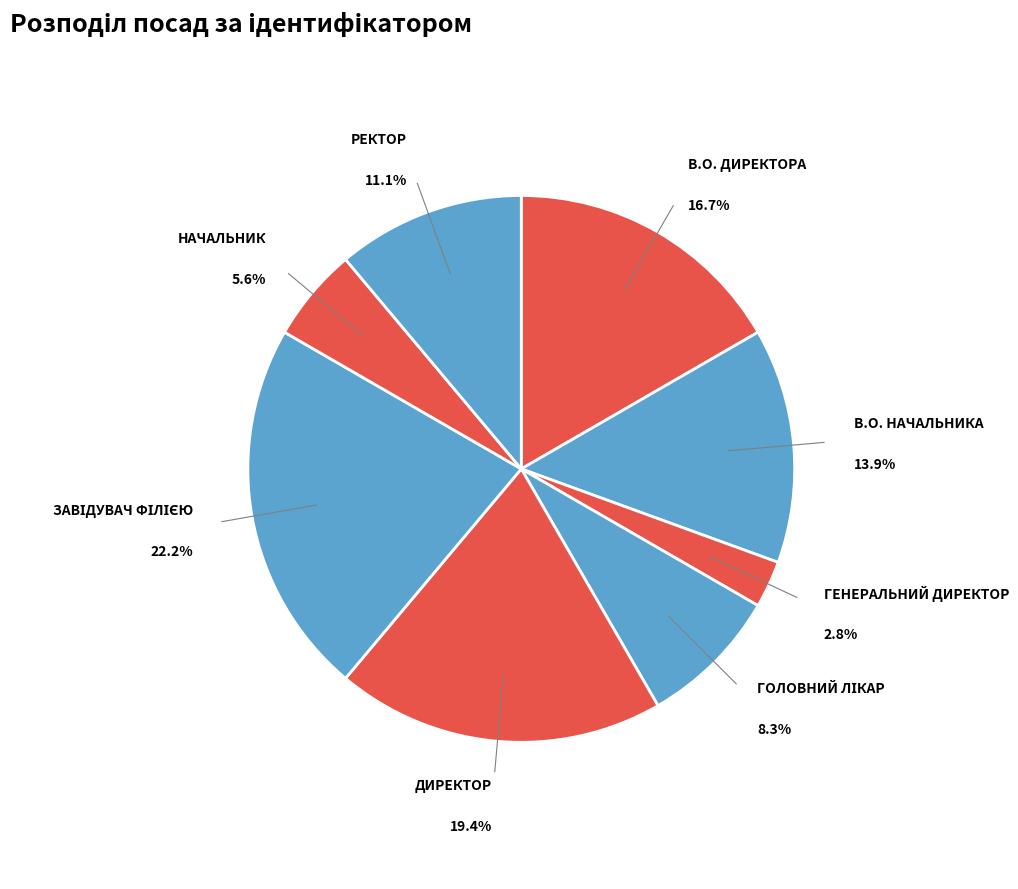

How many slices are in this pie chart?

8